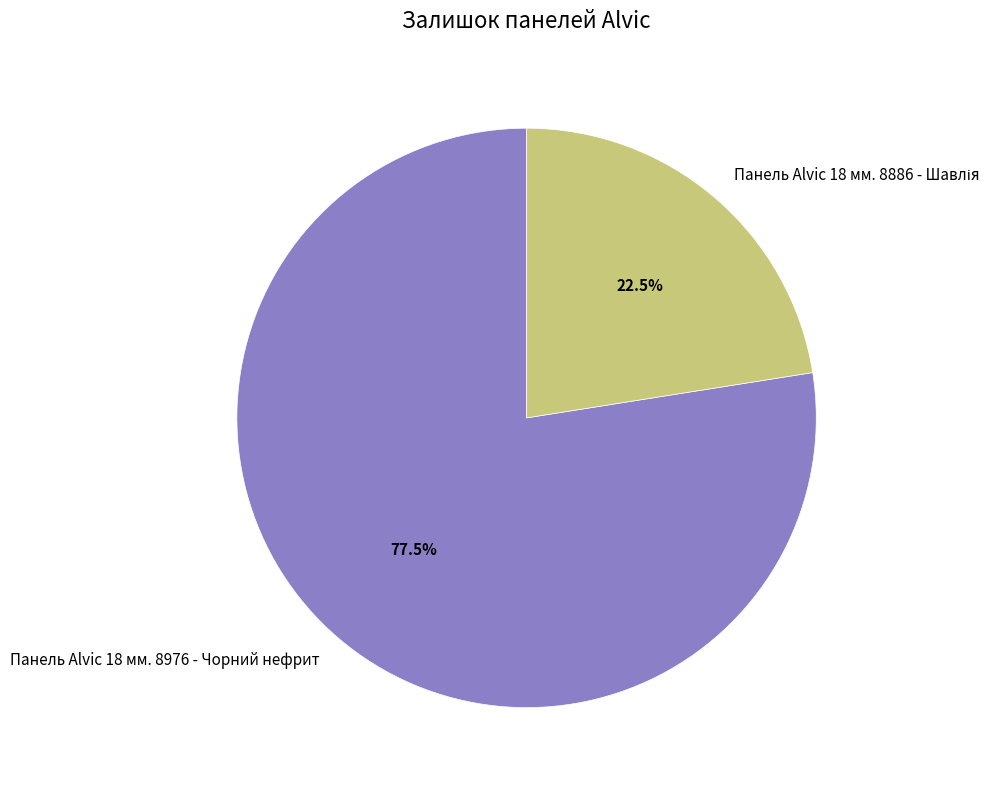

Is Панель Alvic 18 мм. 8976 - Чорний нефрит the majority of the pie?

Yes